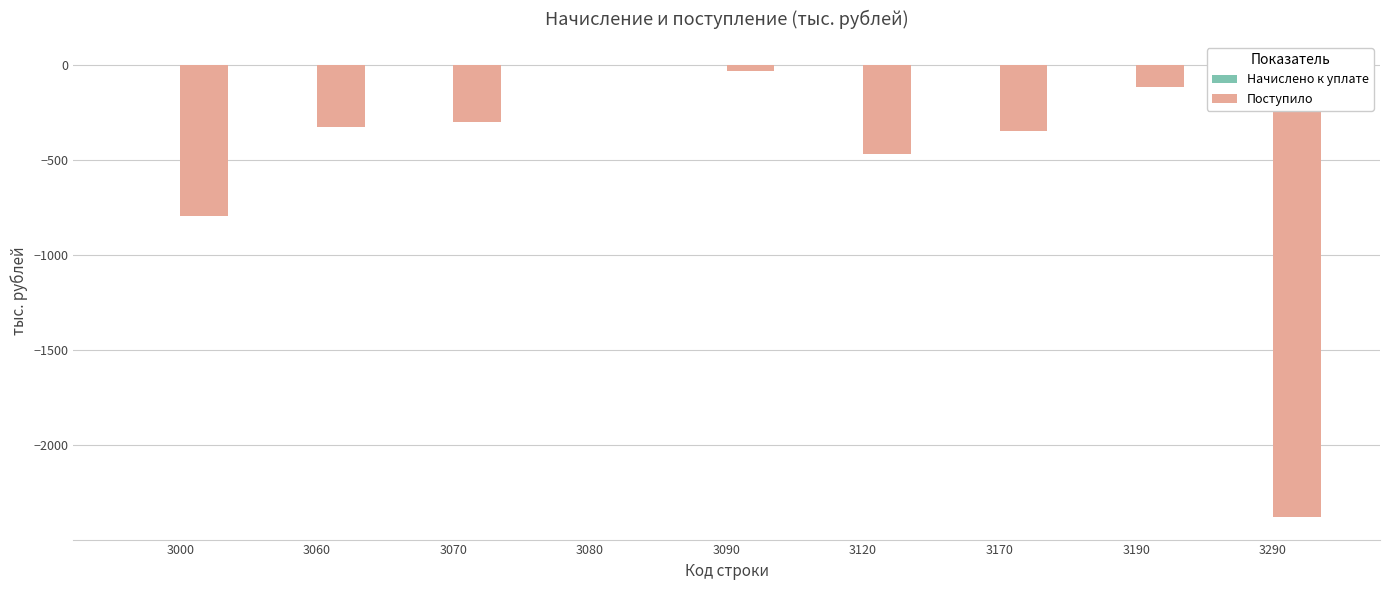

What is the change in value from 3000 to 3120?

+326